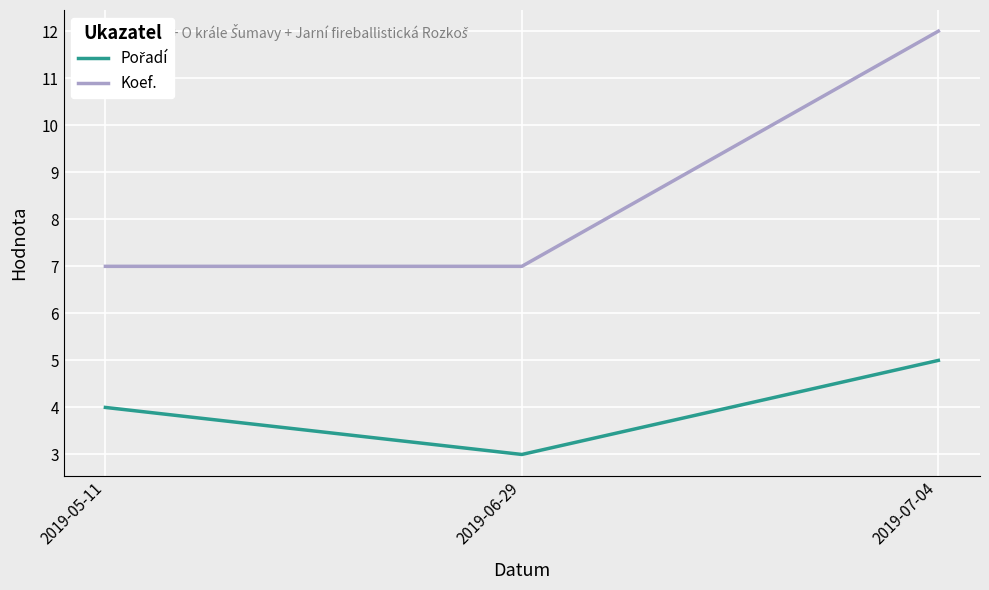

Read the Koef. value at 2019-06-29.

7